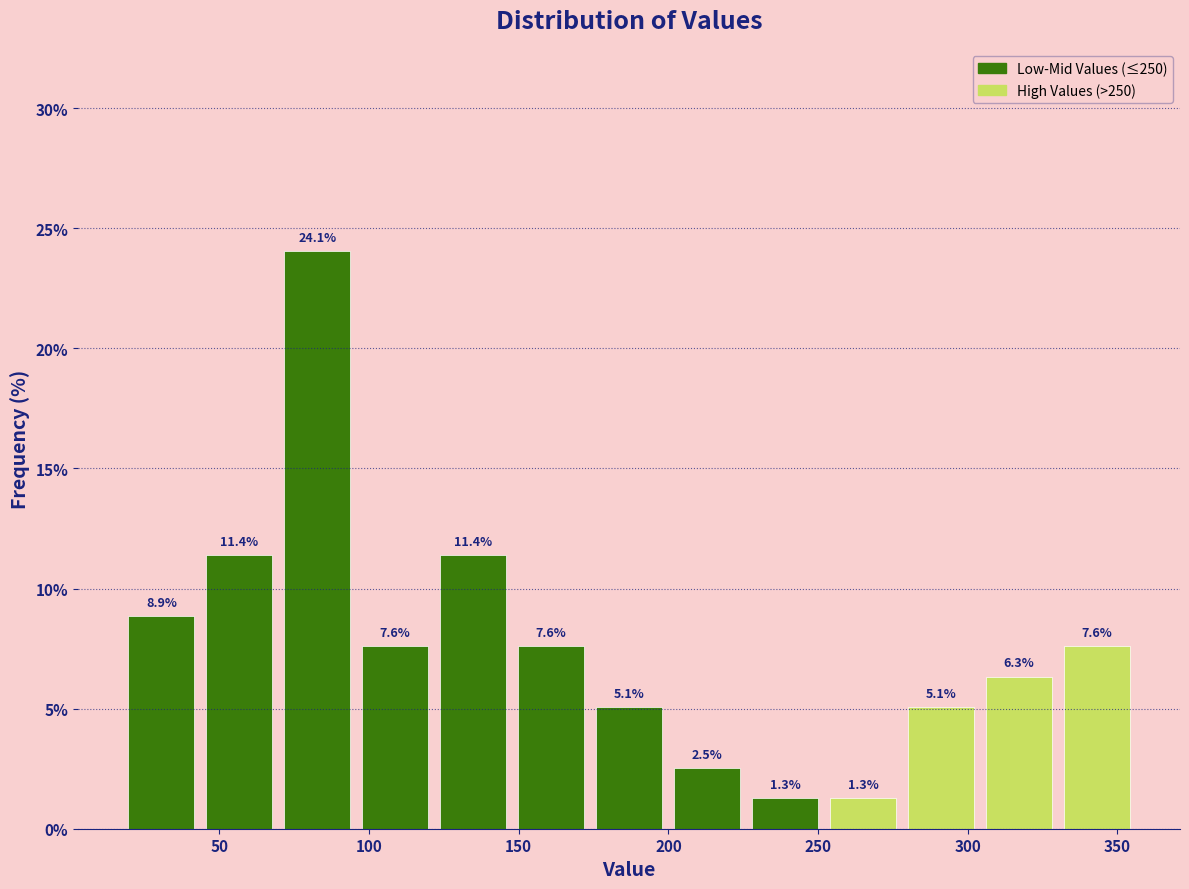

Reading left to right, list every bar in this chart as the range it spans on the x-axis followed by its height. The bar edges are not printed on the chart, so give them approximately, as read against the axis.

20 to 45: 8.9
45 to 70: 11.4
70 to 95: 24.1
95 to 120: 7.6
120 to 150: 11.4
150 to 175: 7.6
175 to 200: 5.1
200 to 225: 2.5
225 to 250: 1.3
250 to 280: 1.3
280 to 305: 5.1
305 to 330: 6.3
330 to 355: 7.6